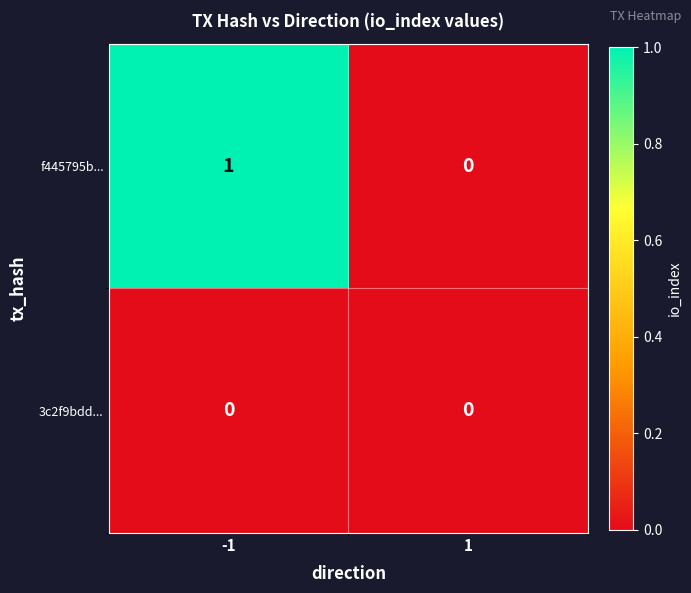

Between -1 and 1, which series saw the biggest shift?

f445795b...